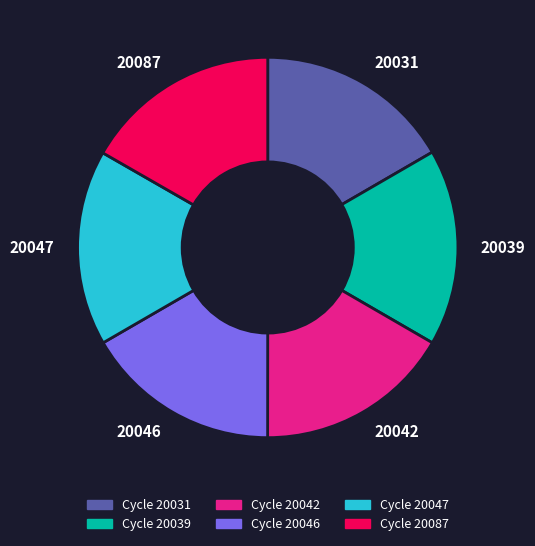

Is there a majority slice in this chart?

No